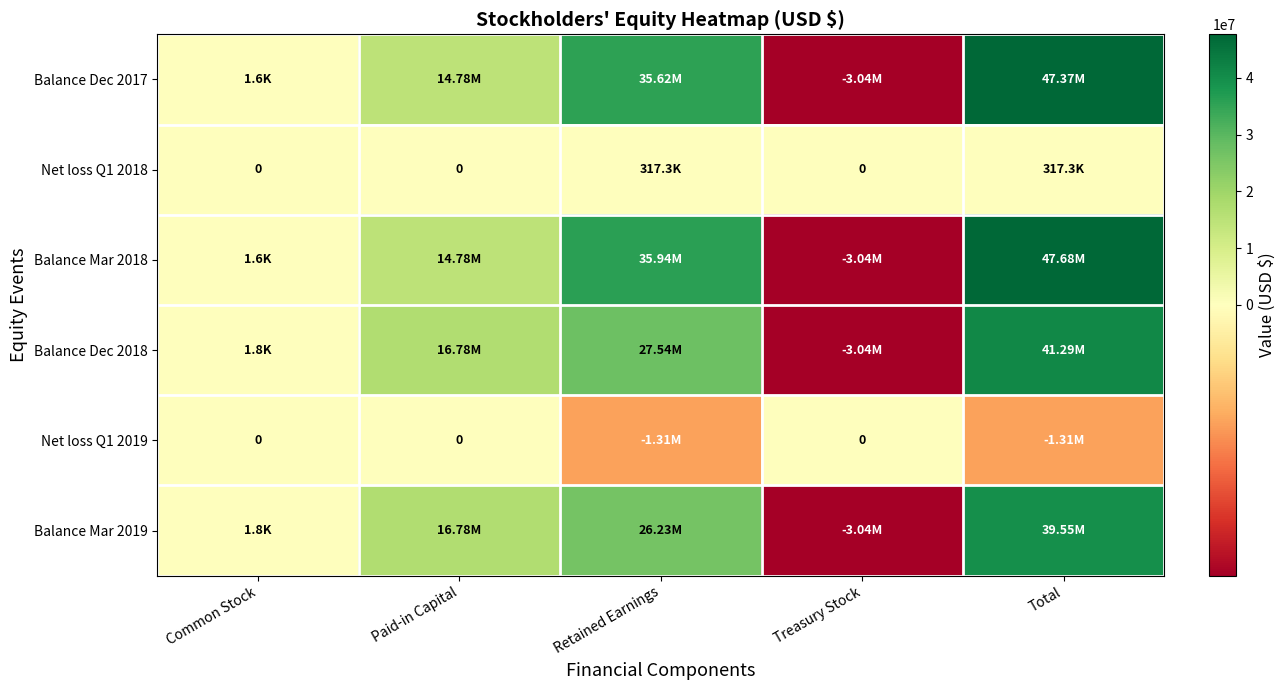

Rank the categories by Balance Mar 2019 value from lowest to highest.

Treasury Stock, Common Stock, Paid-in Capital, Retained Earnings, Total